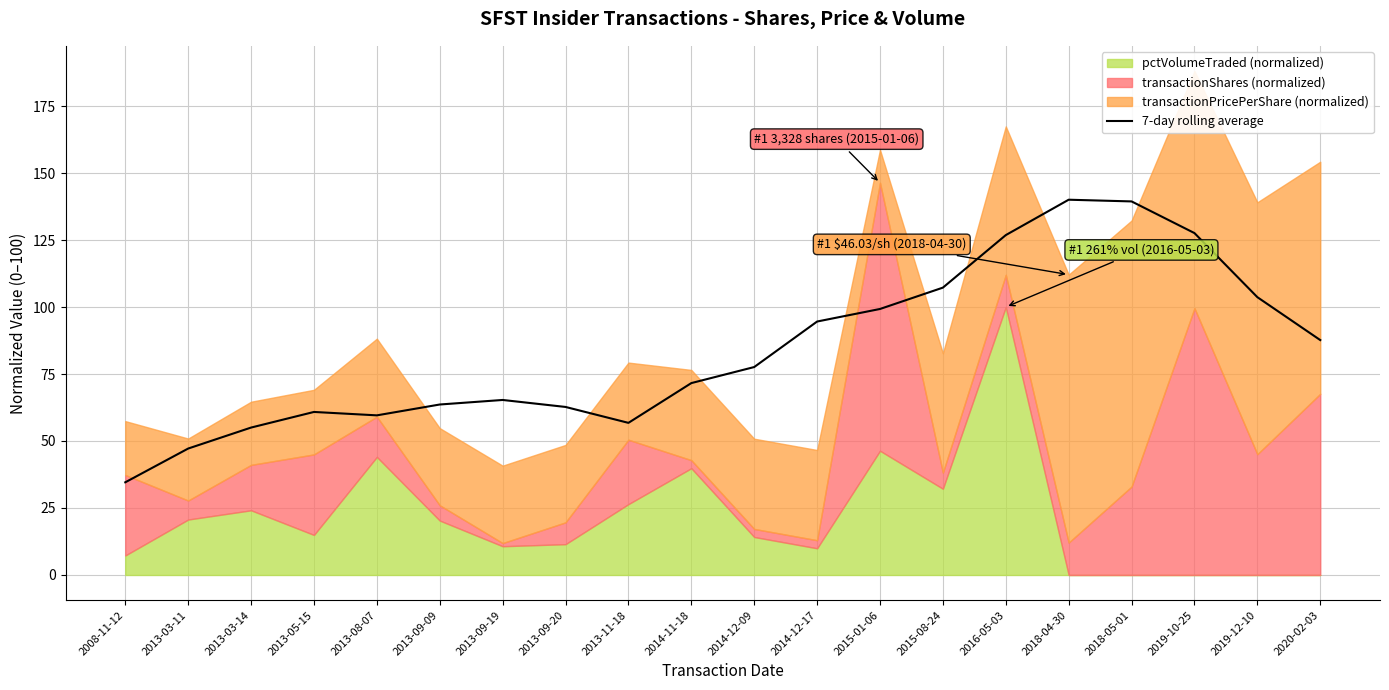

Is it true that the value at 2018-04-30 is 140.0?

True